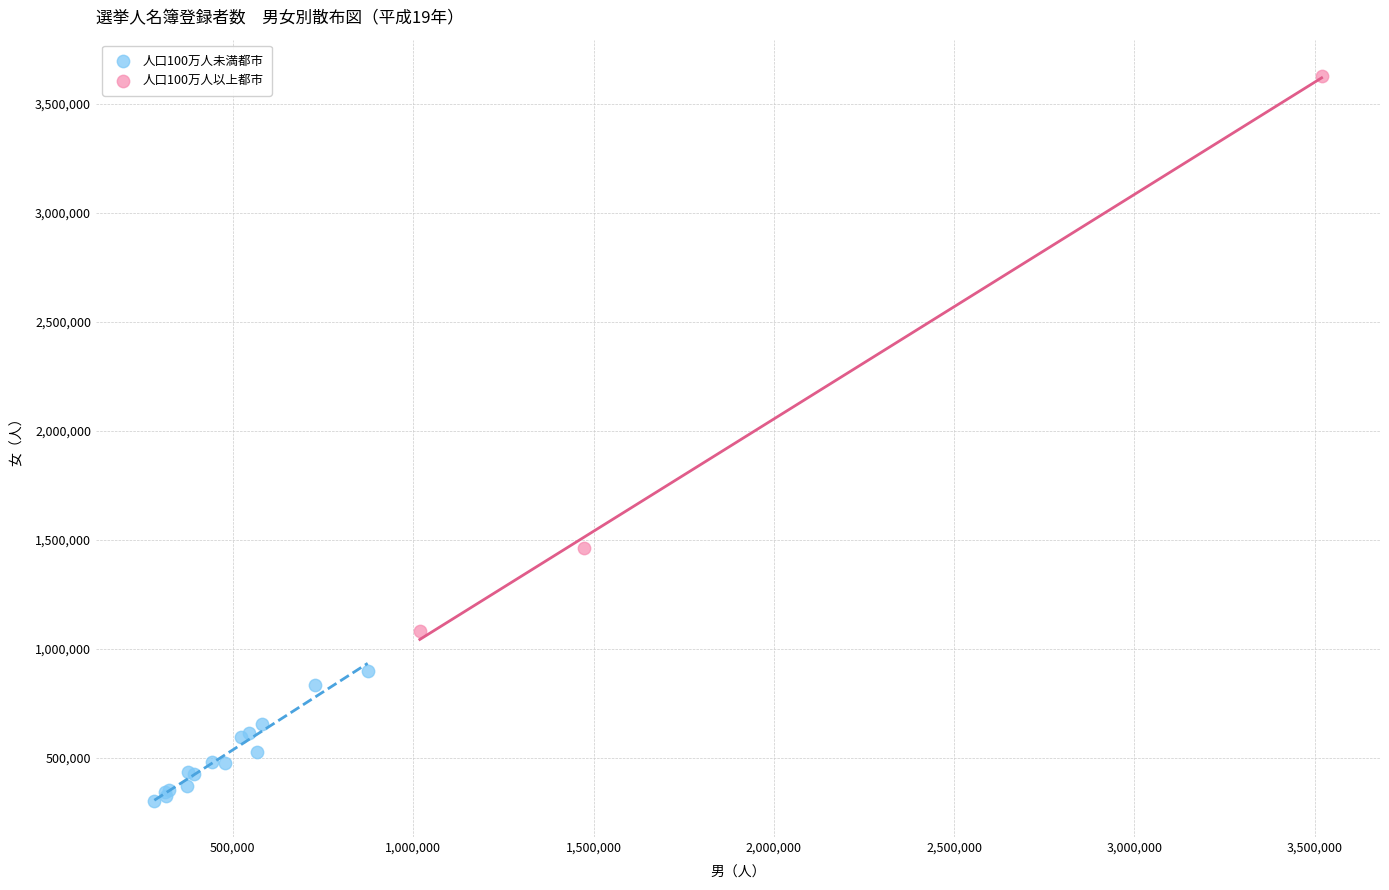

Which series has the largest Y range (max minus min)?

人口100万人以上都市